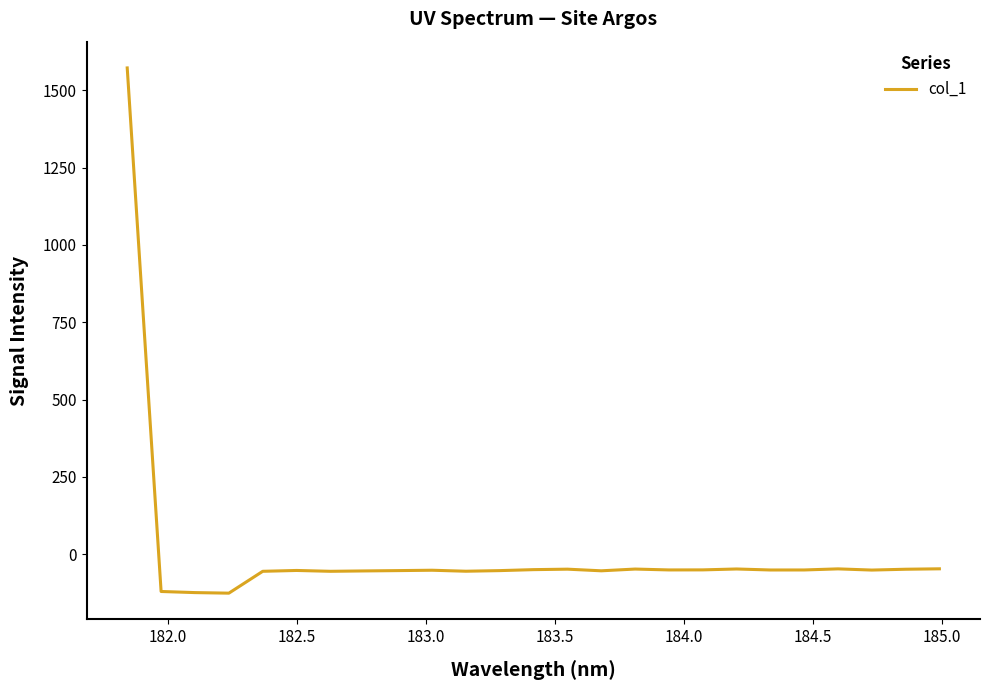

What is the greatest value displayed?

1572.0